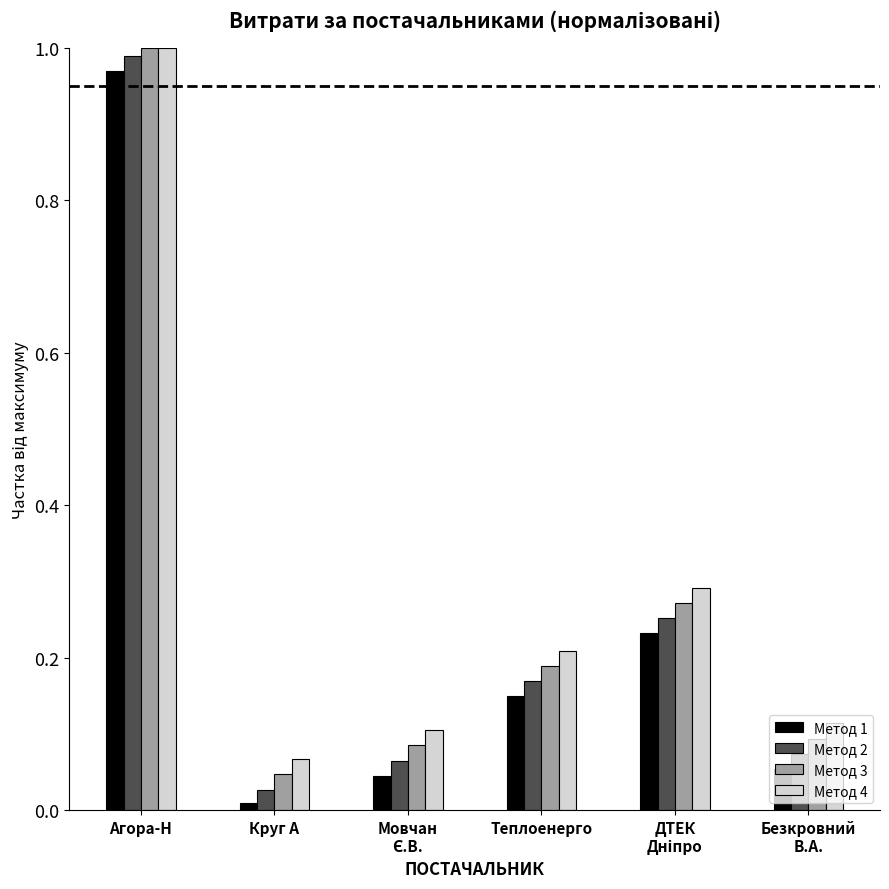

At Безкровний
В.А., list the series in order from largest to smallest.

Метод 4, Метод 3, Метод 2, Метод 1